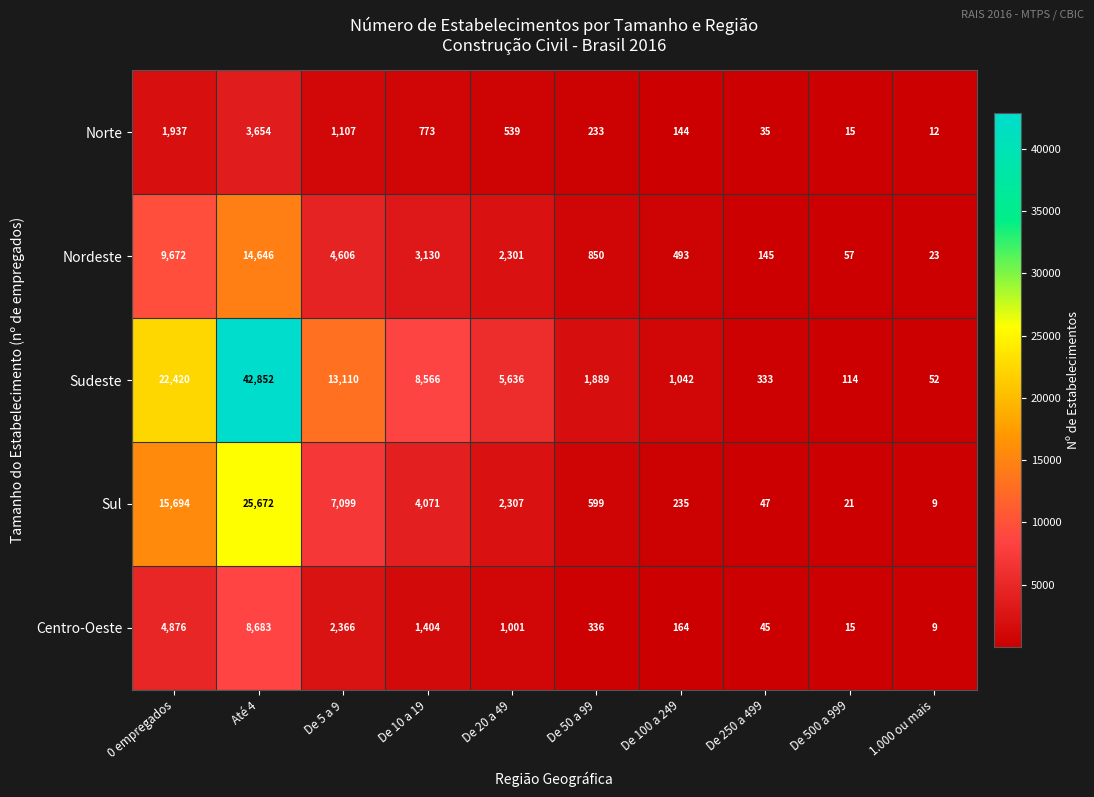

Which series has the widest spread of values?

Sudeste